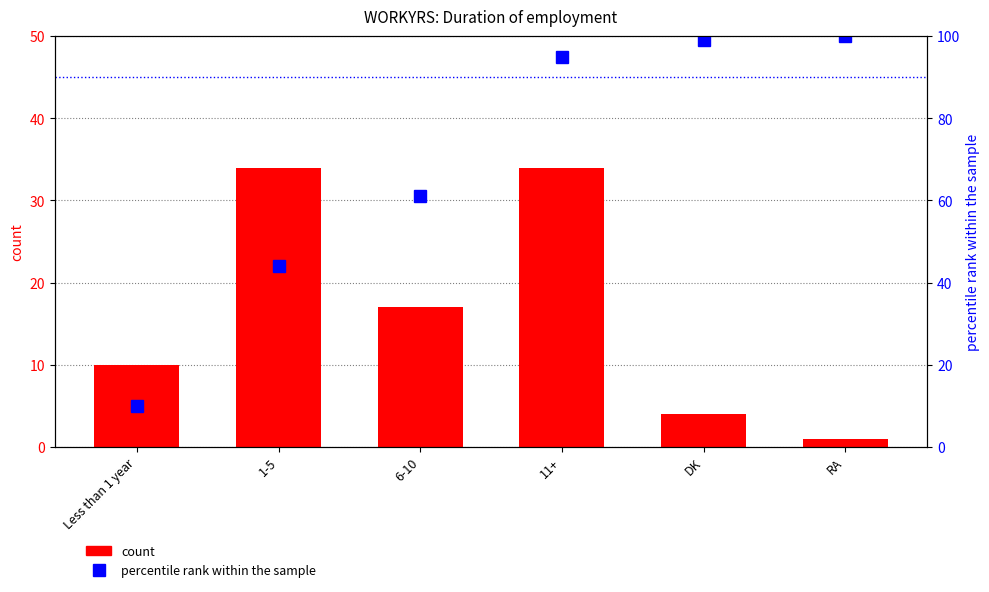

What is the value of the count bar at the 1st from the left?

10